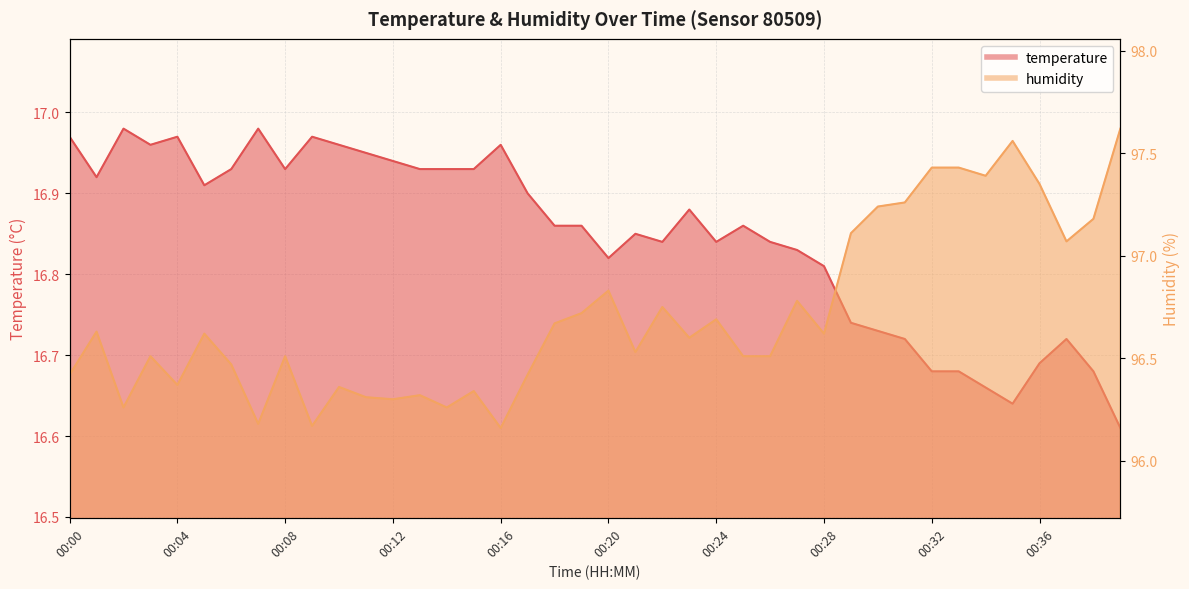

What is the maximum value for humidity?

97.6